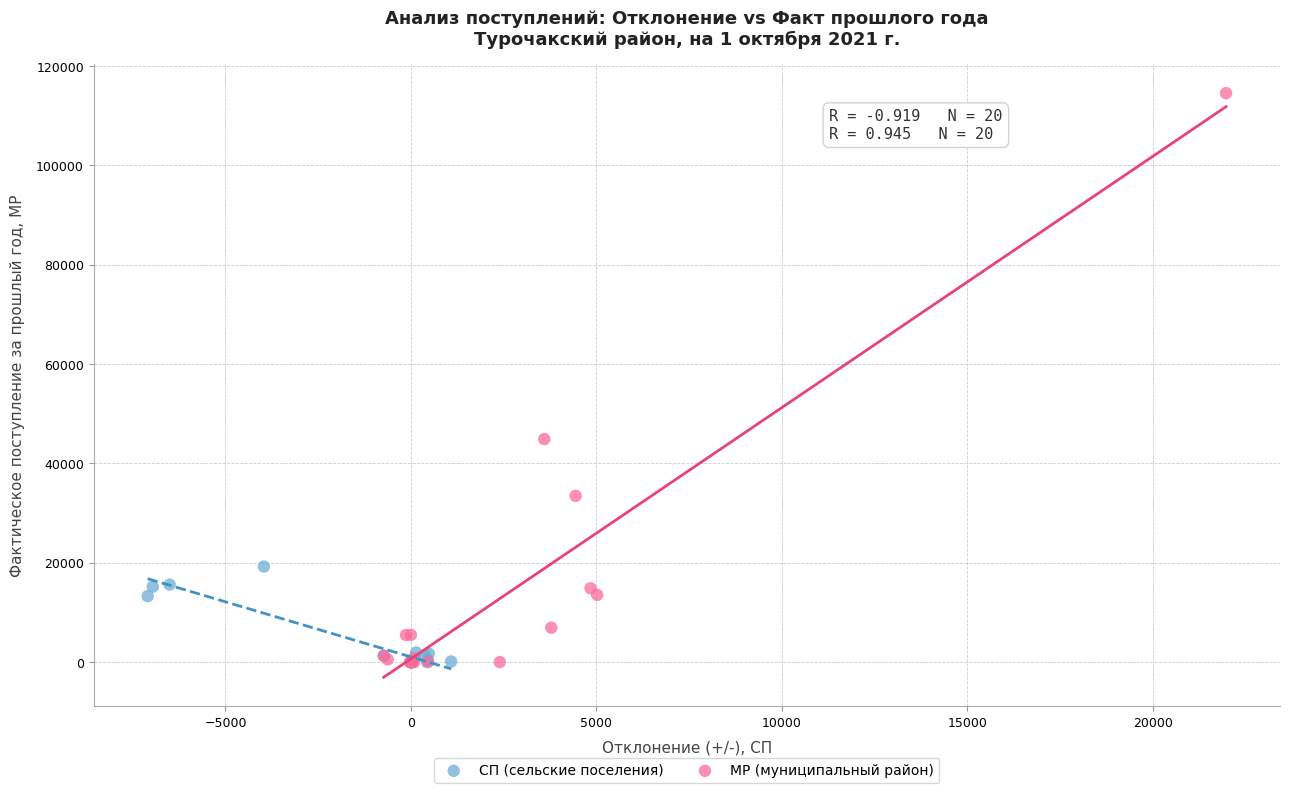

Which series reaches the maximum Y coordinate?

МР (муниципальный район)